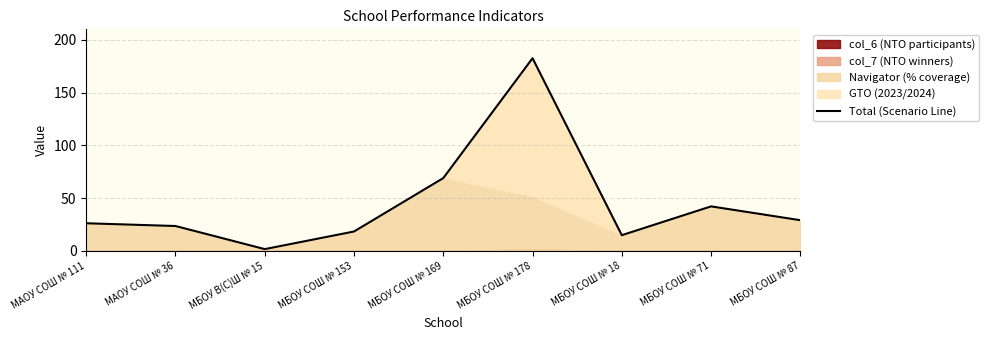

List the labels in order of value, smallest first.

МБОУ В(С)Ш № 15, МБОУ СОШ № 18, МБОУ СОШ № 153, МАОУ СОШ № 36, МАОУ СОШ № 111, МБОУ СОШ № 87, МБОУ СОШ № 71, МБОУ СОШ № 169, МБОУ СОШ № 178